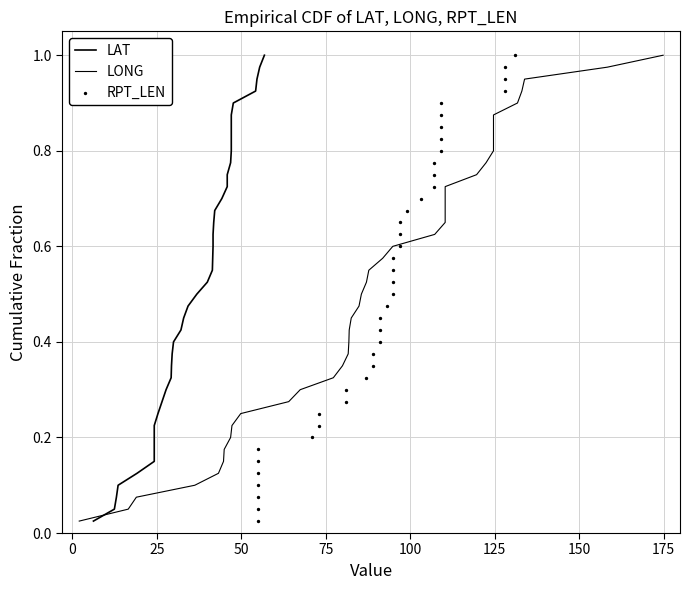

Which series contains the lowest Y value?

LAT